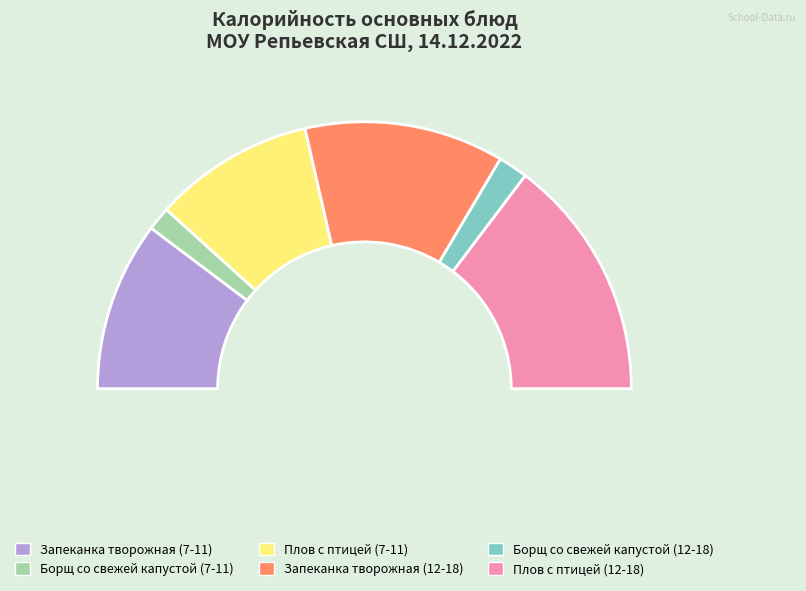

To the nearest percent, what is the average slice percentage?

17%